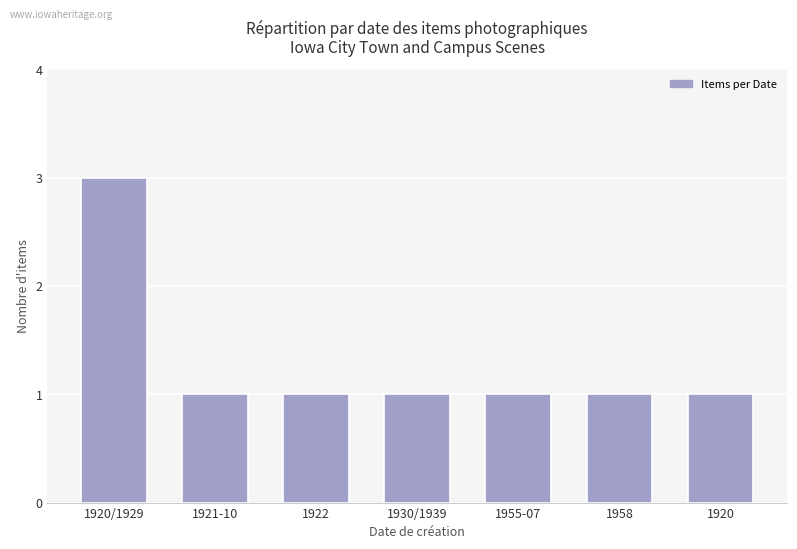

Approximately how many times larger is the value at 1921-10 compared to 1955-07?

1.0